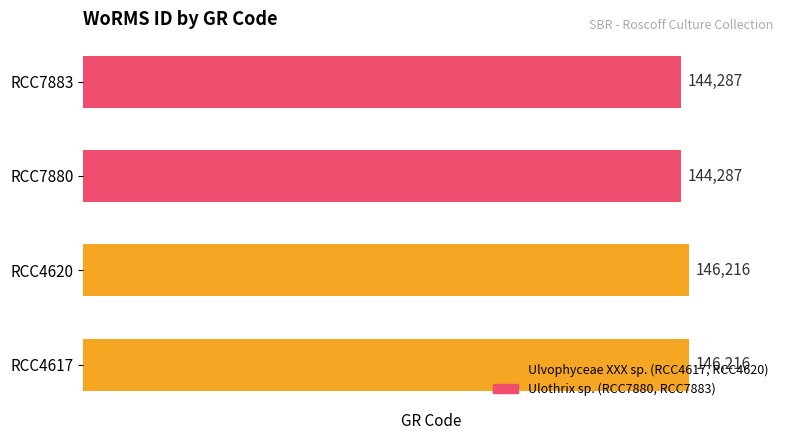

How many data points are less than 146216?

2